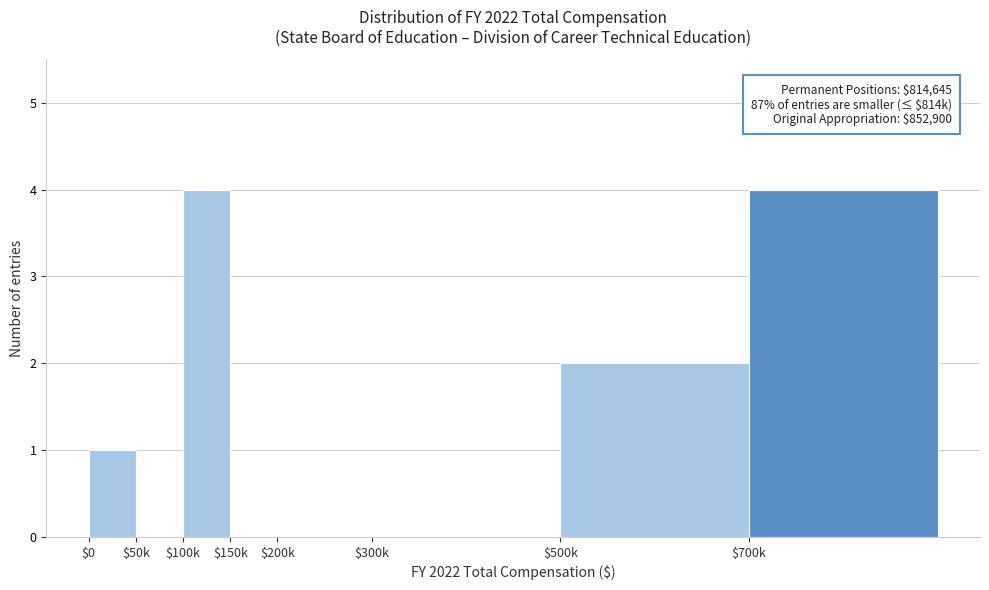

What is the sum of all values?

11